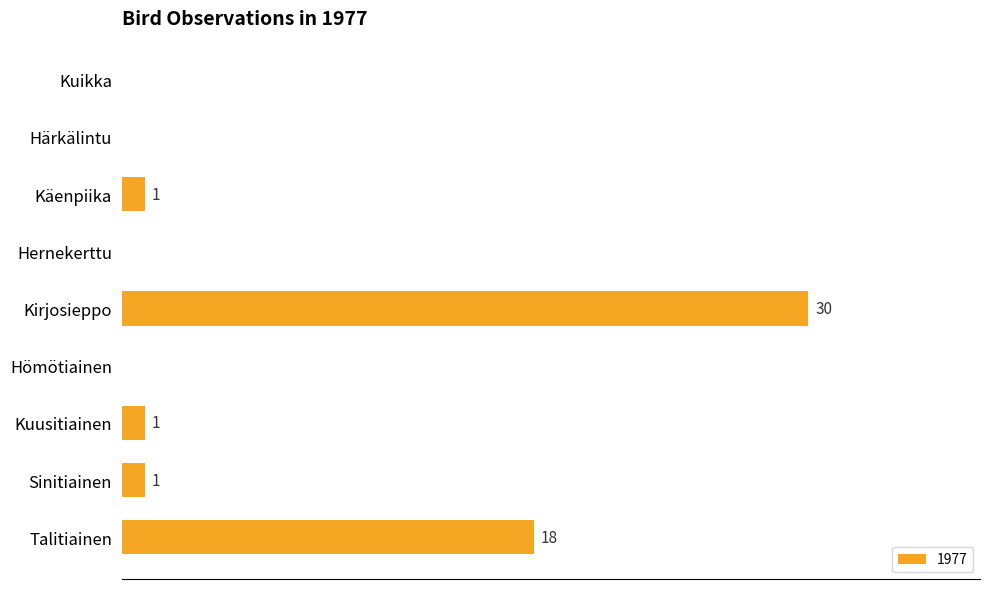

Between Kuikka and Kirjosieppo, which is larger?

Kirjosieppo